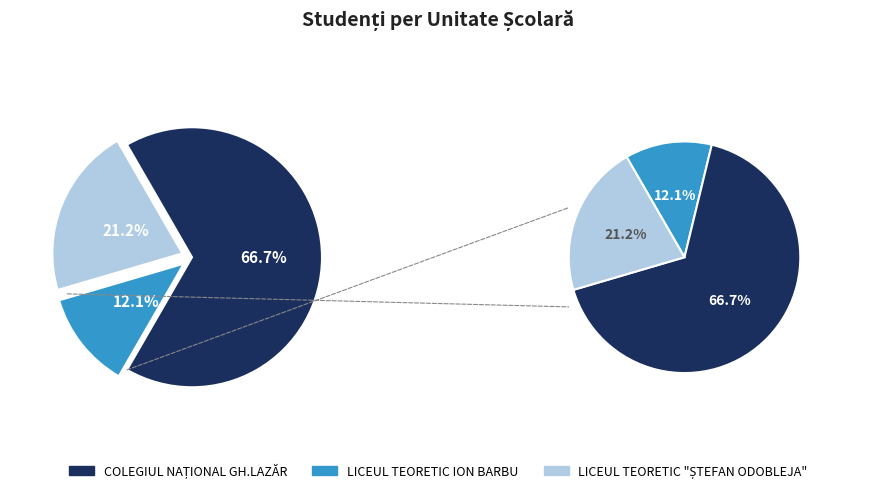

The COLEGIUL NAȚIONAL GH.LAZĂR slice represents 67% of the pie. True or false?

True